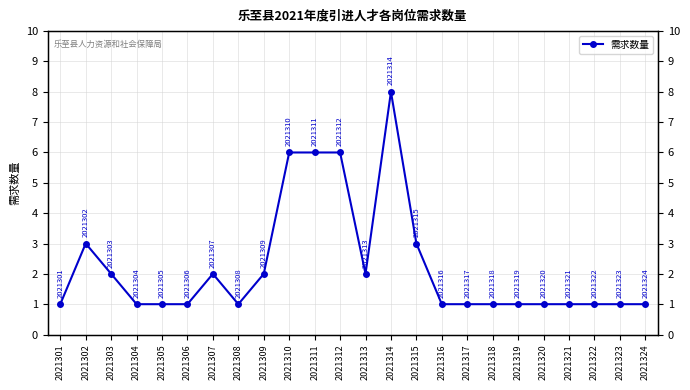

Reading left to right, list all the values displayed in this chart.

2021301=1	2021302=3	2021303=2	2021304=1	2021305=1	2021306=1	2021307=2	2021308=1	2021309=2	2021310=6	2021311=6	2021312=6	2021313=2	2021314=8	2021315=3	2021316=1	2021317=1	2021318=1	2021319=1	2021320=1	2021321=1	2021322=1	2021323=1	2021324=1